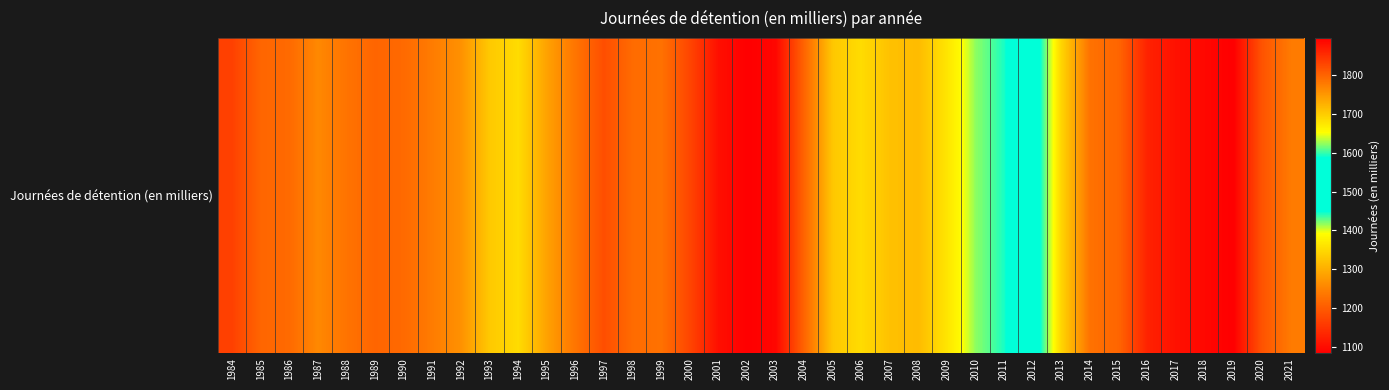

Reading left to right, what are all the values shown in this chart?

1984=1168	1985=1215	1986=1220	1987=1258	1988=1232	1989=1214	1990=1220	1991=1243	1992=1268	1993=1331	1994=1353	1995=1287	1996=1234	1997=1185	1998=1222	1999=1230	2000=1174	2001=1105	2002=1085	2003=1094	2004=1214	2005=1330	2006=1353	2007=1322	2008=1316	2009=1364	2010=1418	2011=1444	2012=1553	2013=1692	2014=1785	2015=1797	2016=1861	2017=1877	2018=1886	2019=1894	2020=1814	2021=1777